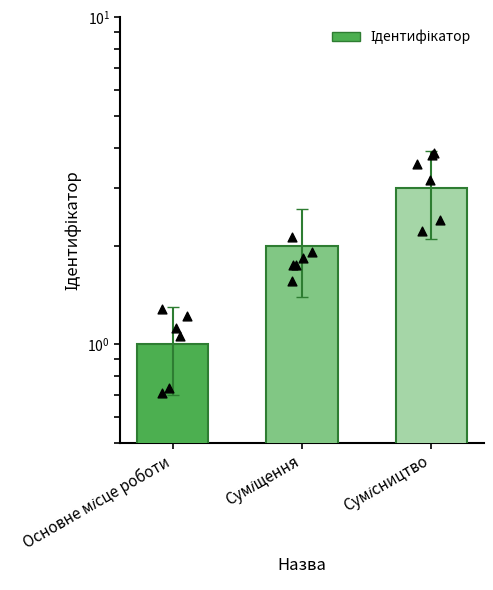

What is the ratio of the value at Суміщення to the value at Сумісництво?

0.7